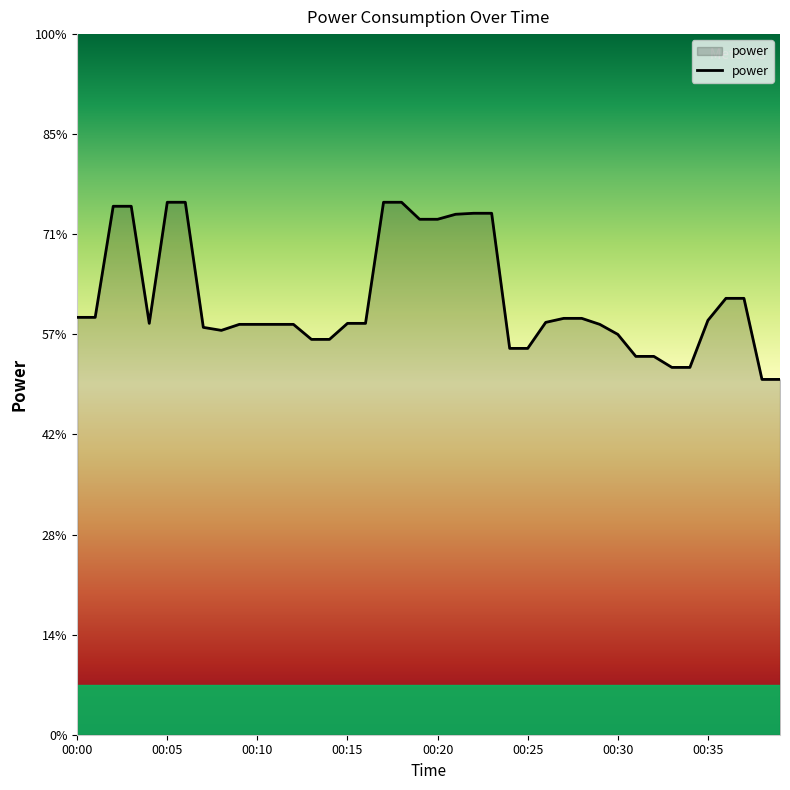

What is the greatest value displayed?

5.3